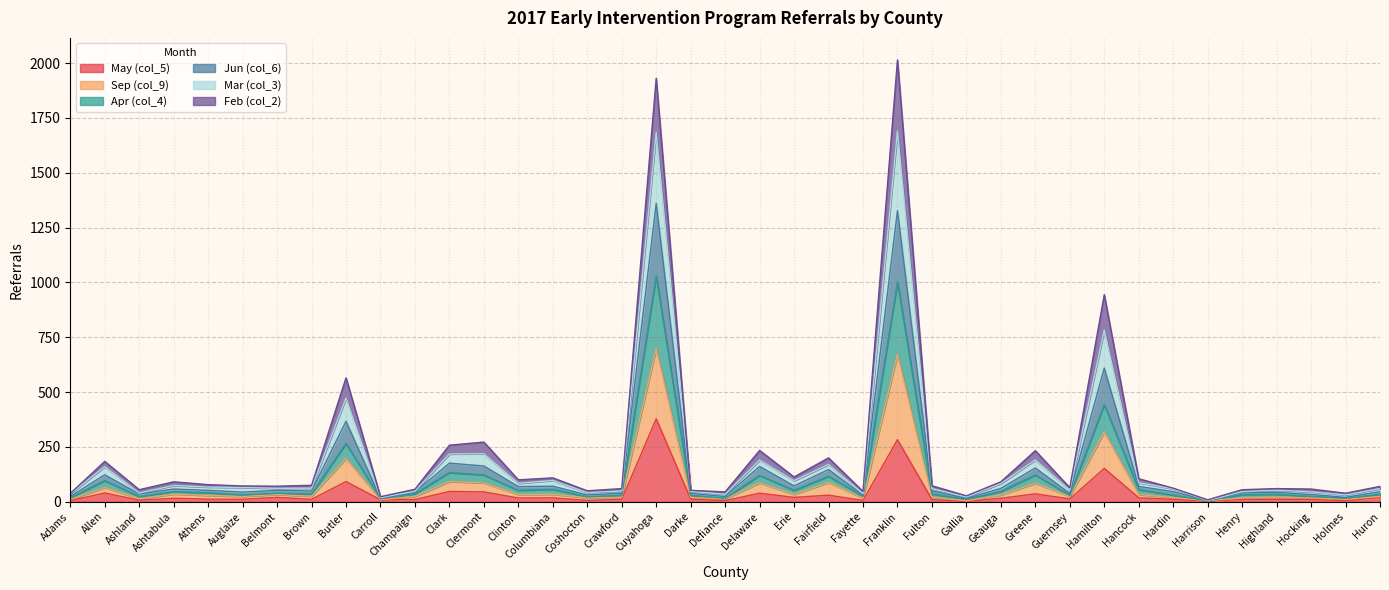

Rank the series by their maximum value, from lowest to highest.

May (col_5), Feb (col_2), Apr (col_4), Mar (col_3), Jun (col_6), Sep (col_9)